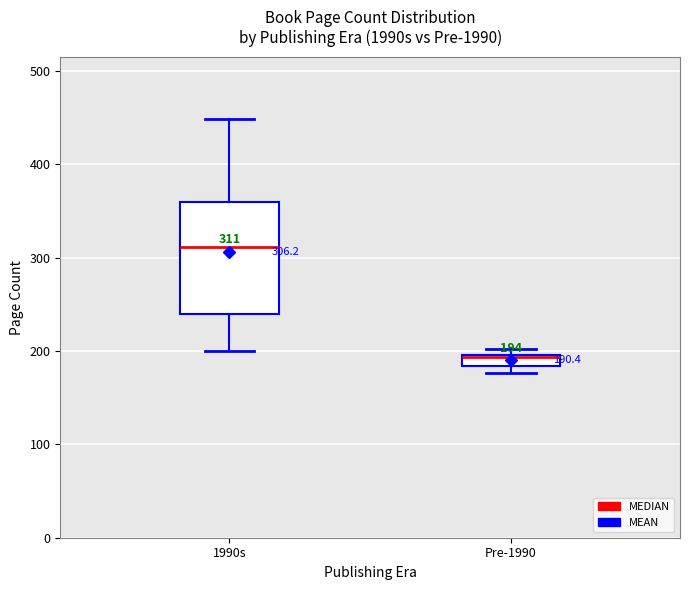

Which box is the tallest, from its lower edge to its upper edge?

1990s